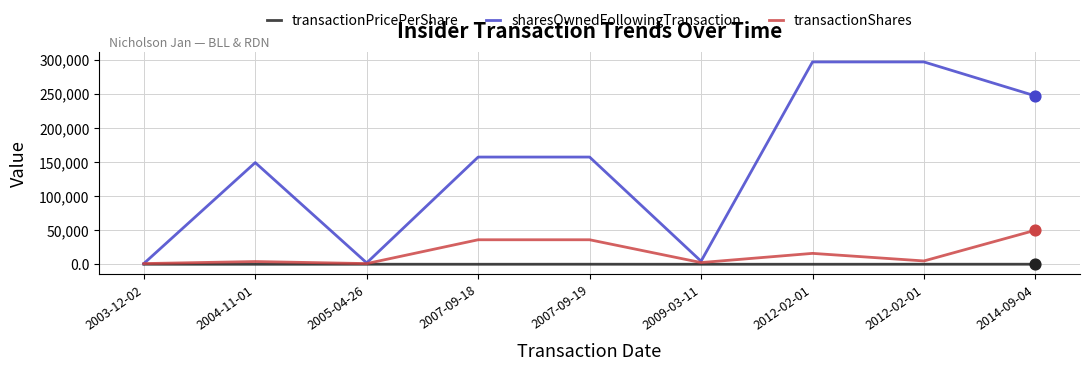

Is the value of sharesOwnedFollowingTransaction at 2012-02-01 greater than the value of transactionShares at 2009-03-11?

Yes